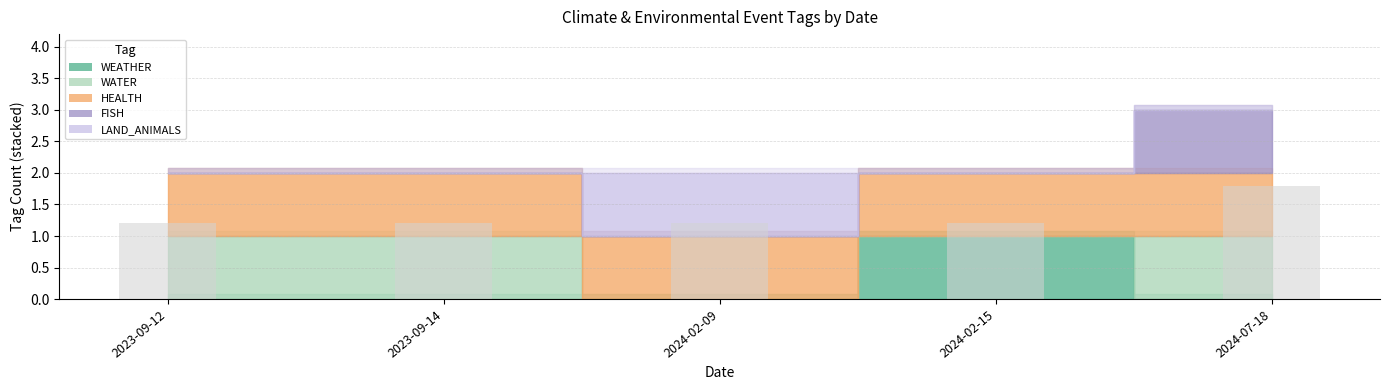

The value at 2023-09-12 is 1.7. True or false?

False